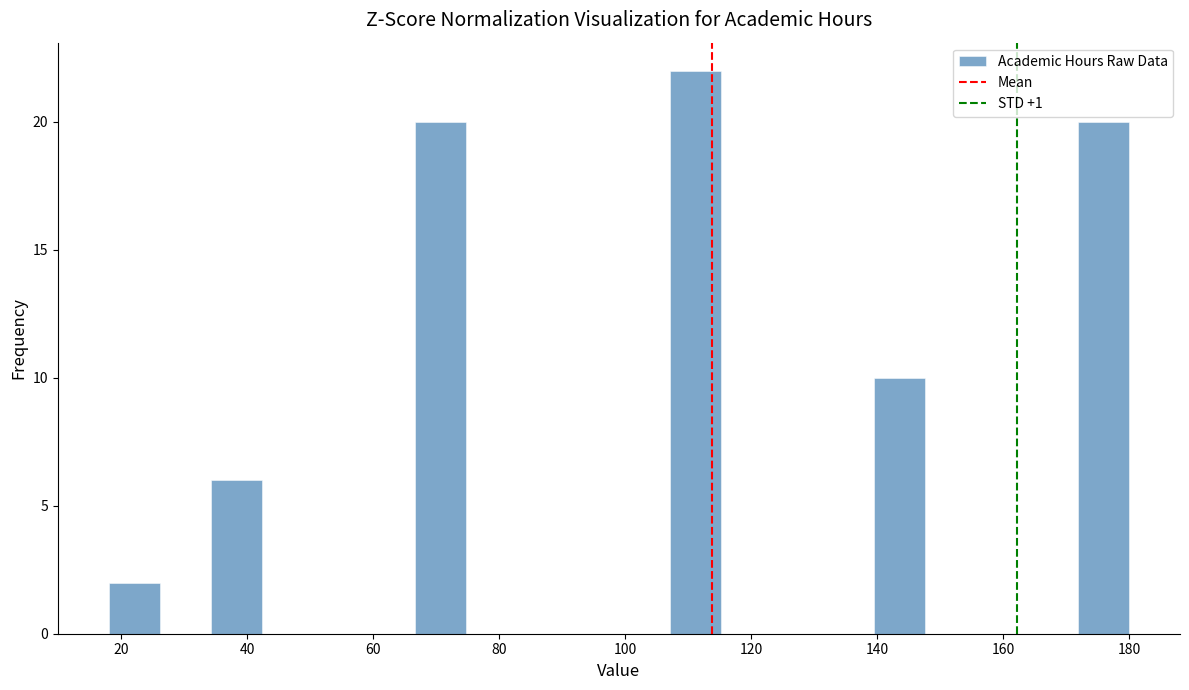

Reading left to right, list every bar in this chart as the range it spans on the x-axis followed by its height. Neither the bar edges nor the heights are printed on the chart, so give them approximately, as read against the axes.

18 to 26: 2
26 to 34: 0
34 to 42: 6
42 to 50: 0
50 to 58: 0
58 to 66: 0
66 to 74: 20
74 to 82: 0
82 to 90: 0
90 to 100: 0
100 to 108: 0
108 to 116: 22
116 to 124: 0
124 to 132: 0
132 to 140: 0
140 to 148: 10
148 to 156: 0
156 to 164: 0
164 to 172: 0
172 to 180: 20